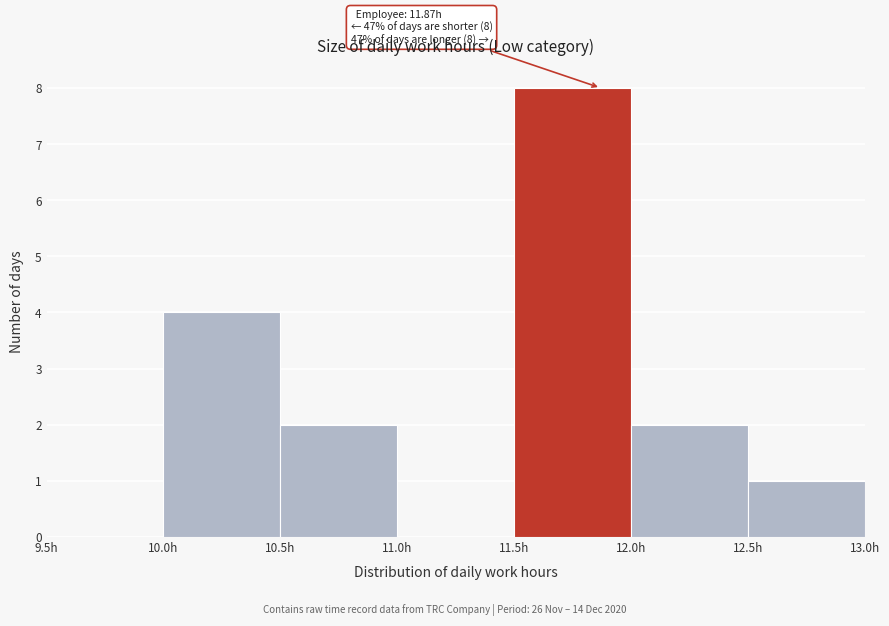

Over which range of the x-axis is the bar tallest?

11.5 to 12.0